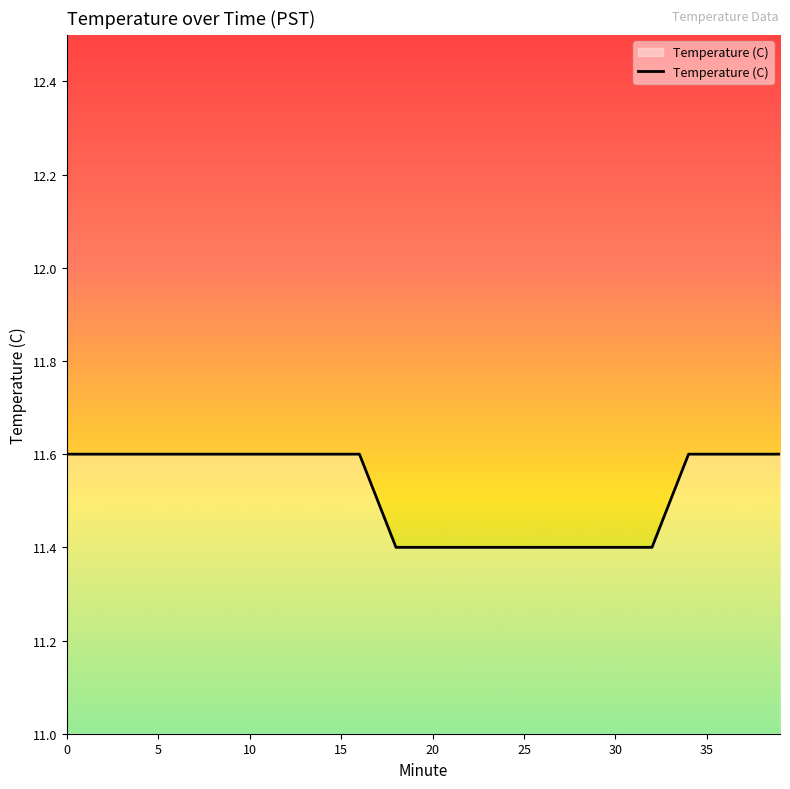

How many lines are shown in the chart?

1